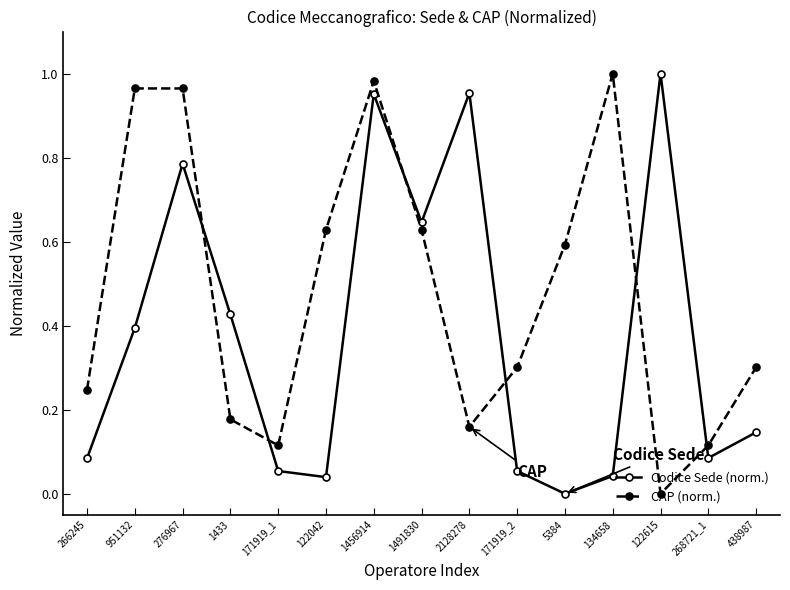

True or false: Codice Sede (norm.) and CAP (norm.) intersect in this chart.

True